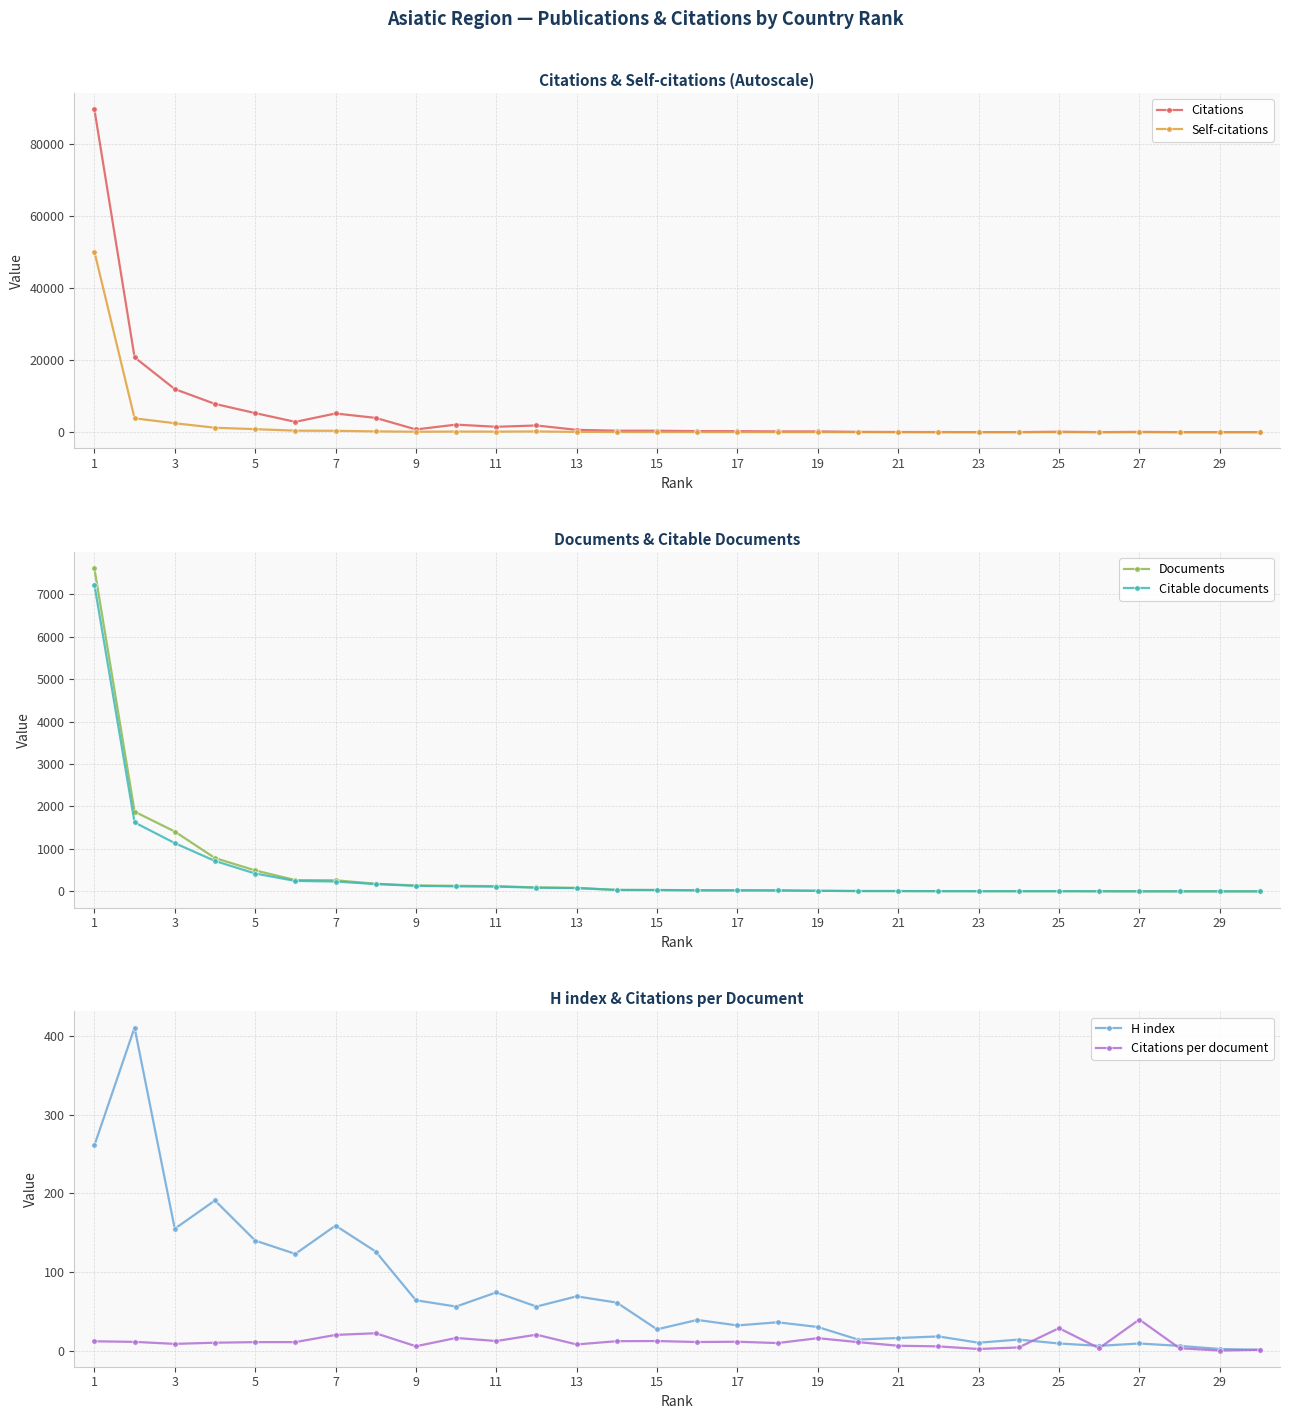

What is the difference between the highest and lowest values at 21?

1482.8